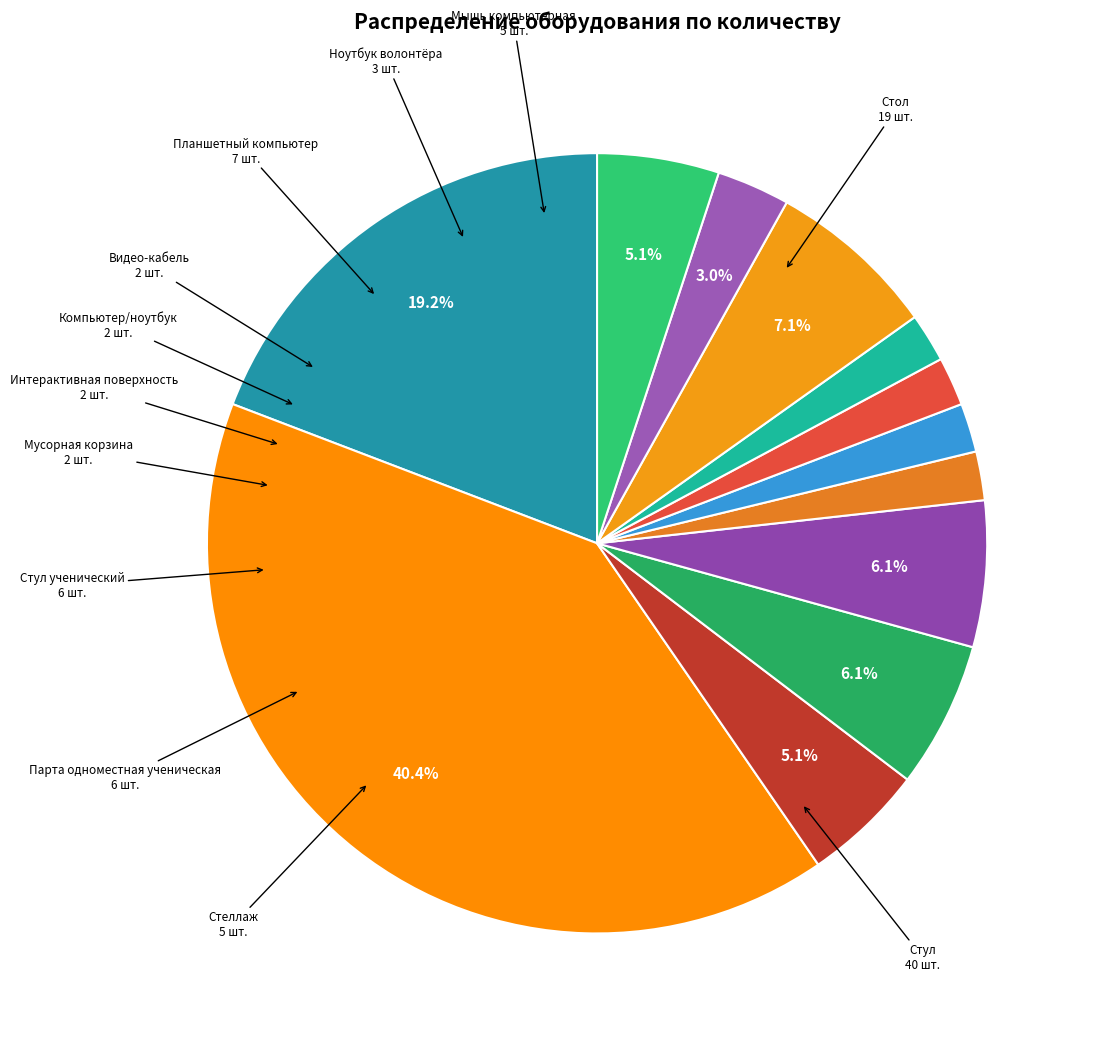

Is there any slice that represents more than half of the pie?

No